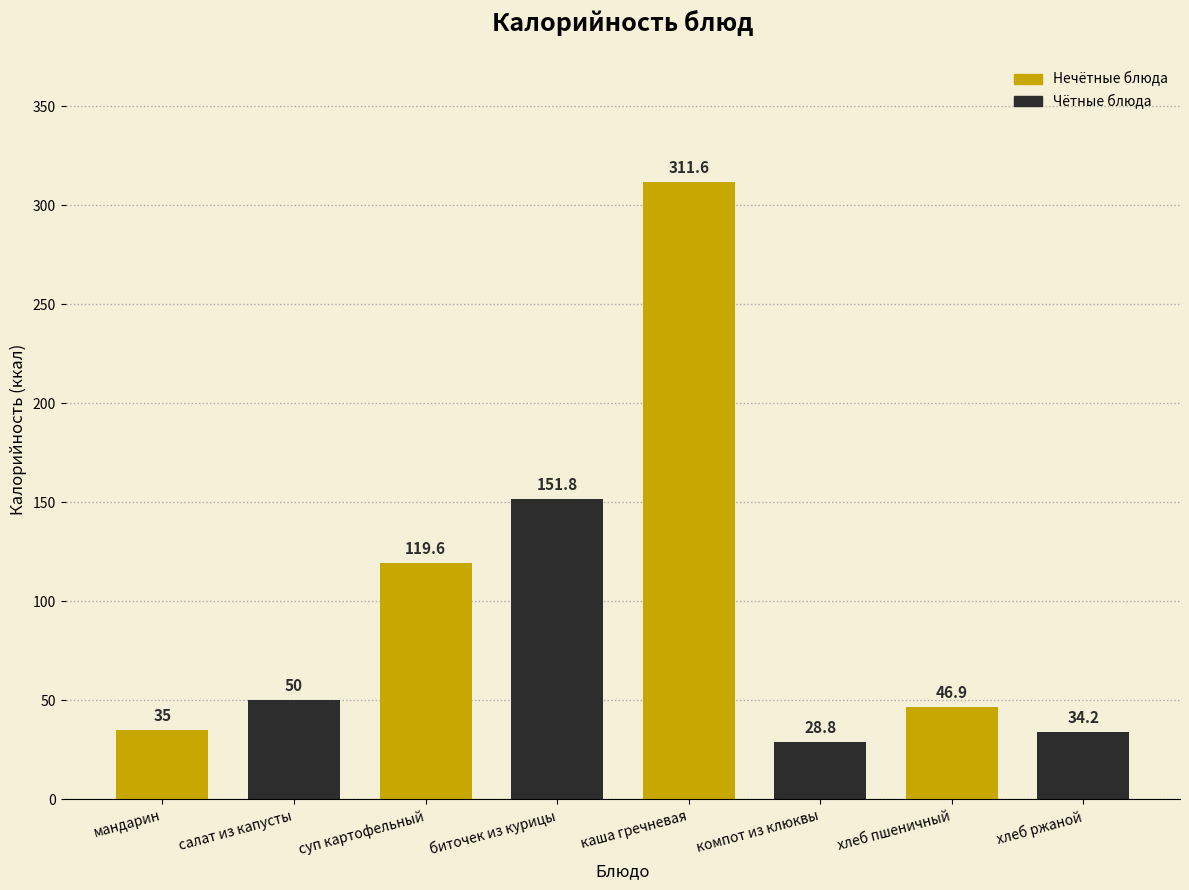

Reading left to right, extract all data points from this chart.

35.0	50.0	119.6	151.8	311.6	28.8	46.9	34.2